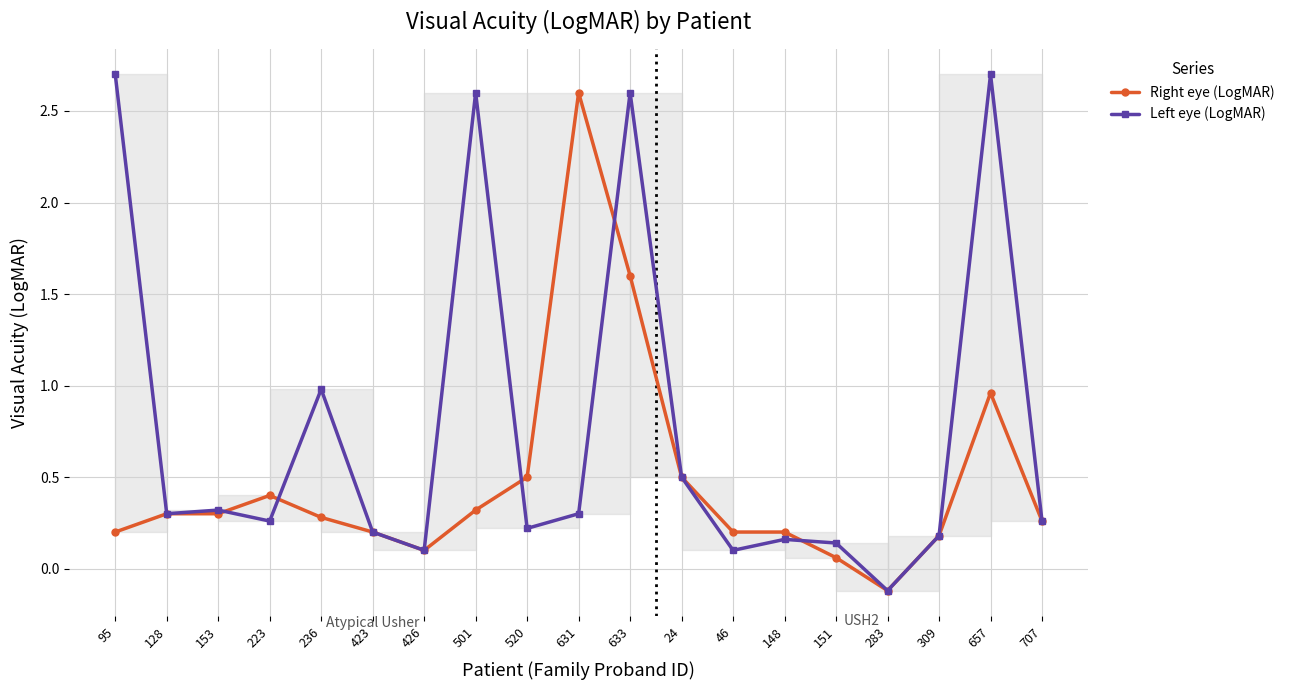

The Left eye (LogMAR) series shows 0.3 at 423. True or false?

False